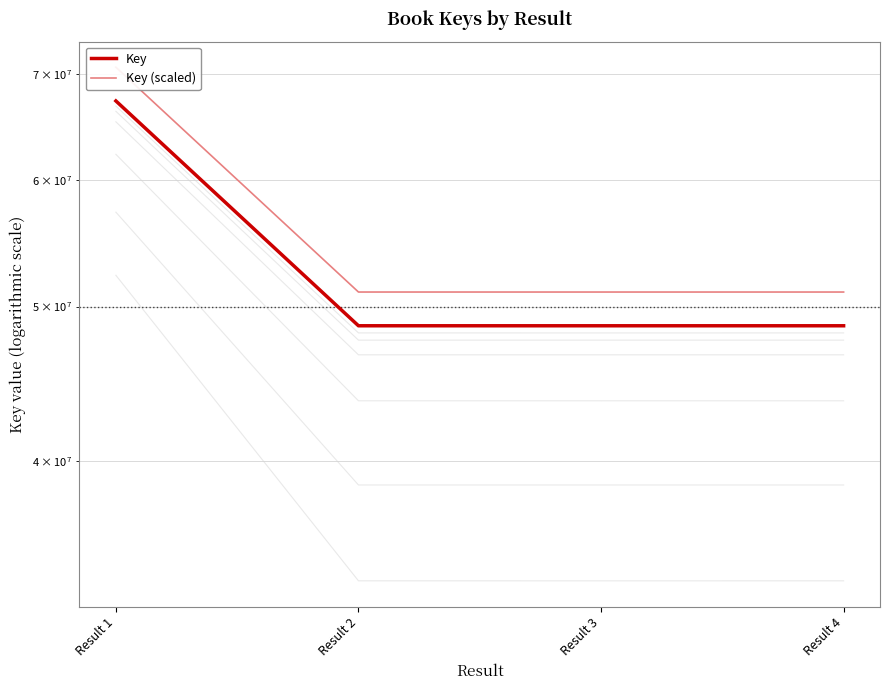

At how many categories does at least one series exceed 64943690?

1